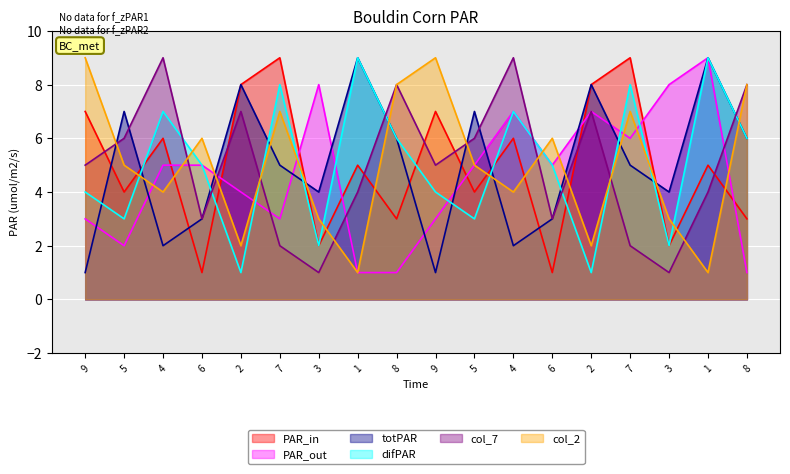

What is the difference between the second highest and second lowest values in the col_3 series?

8